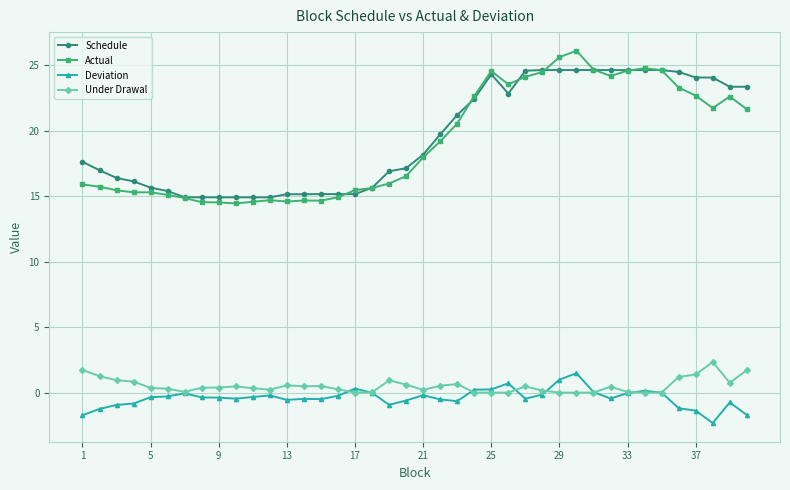

Which series has the largest range (max minus min)?

Actual